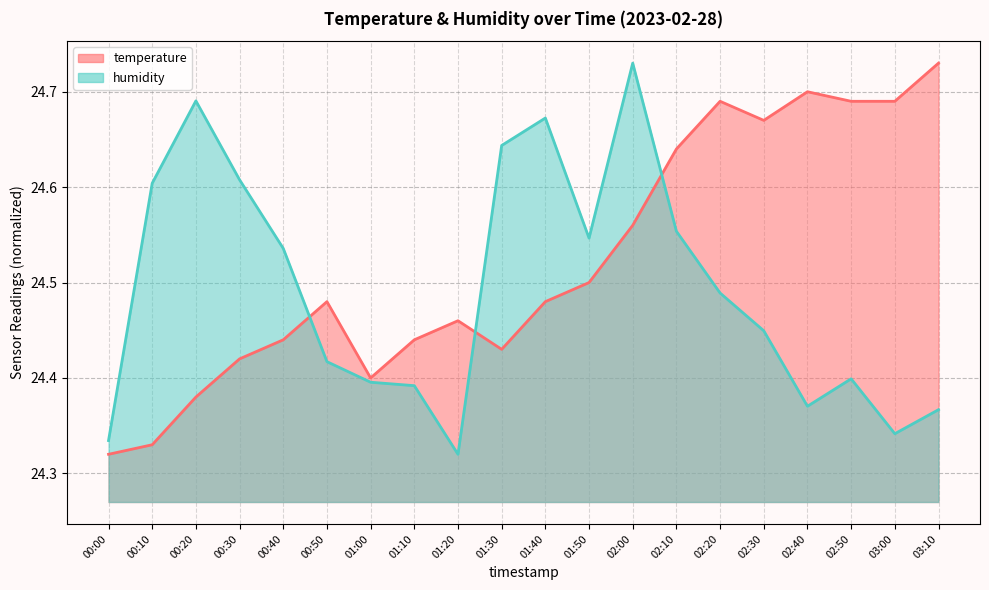

What position from the right is 02:00?

8